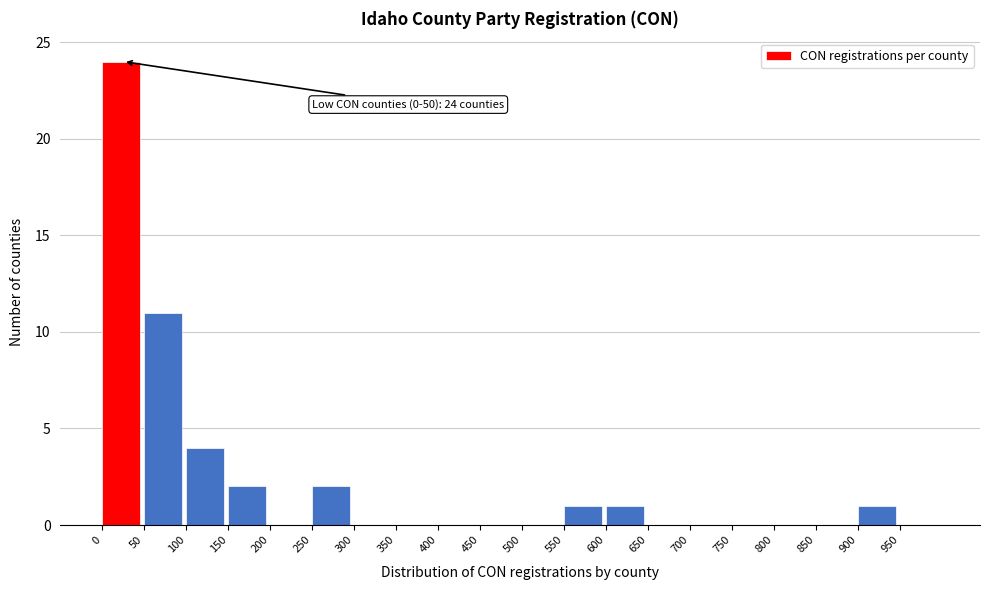

Which range on the x-axis has the tallest bar?

0 to 50